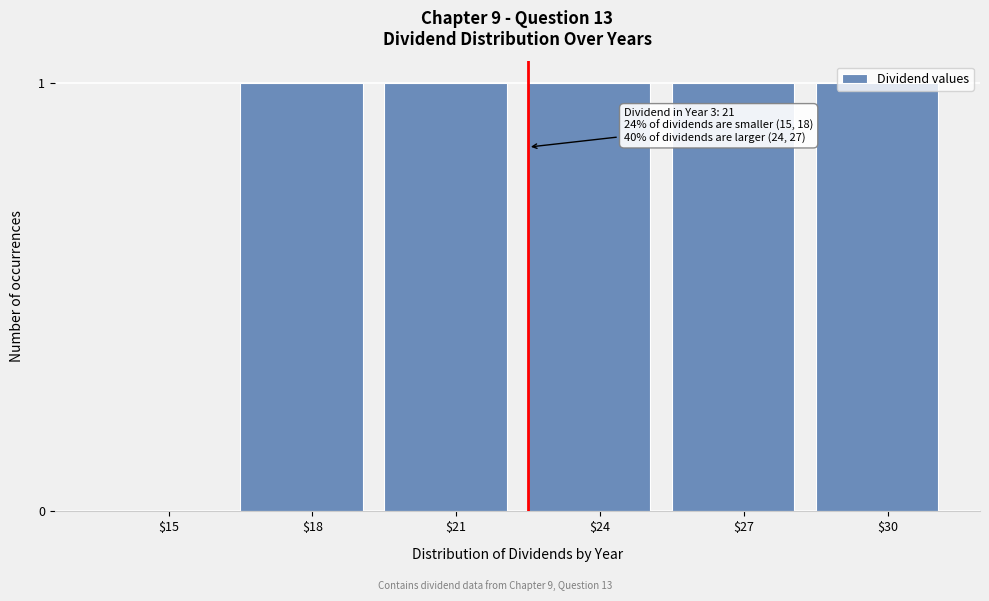

Is it true that the value at $15 is 0?

True